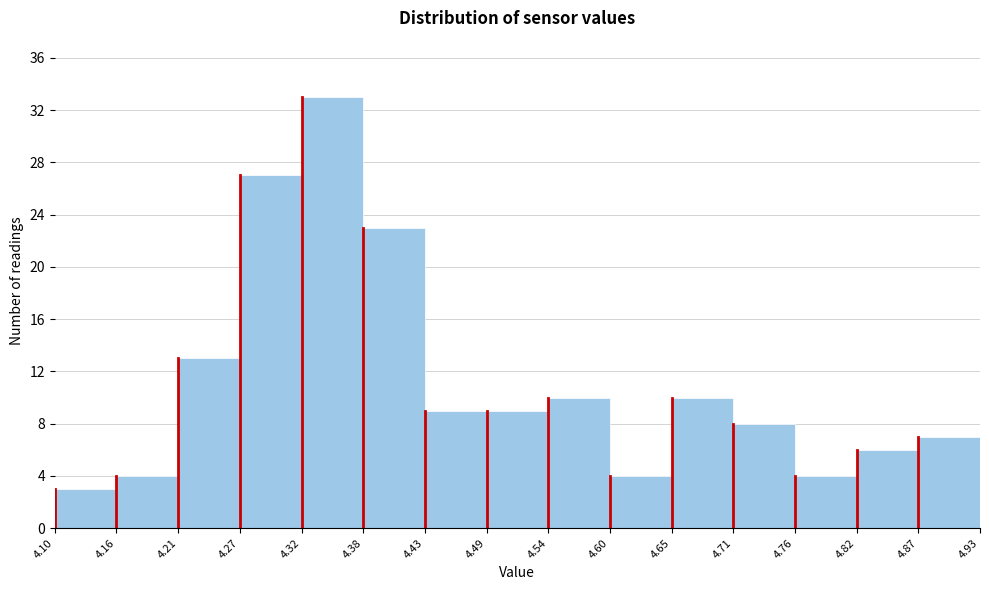

Which range on the x-axis has the tallest bar?

4.32 to 4.38